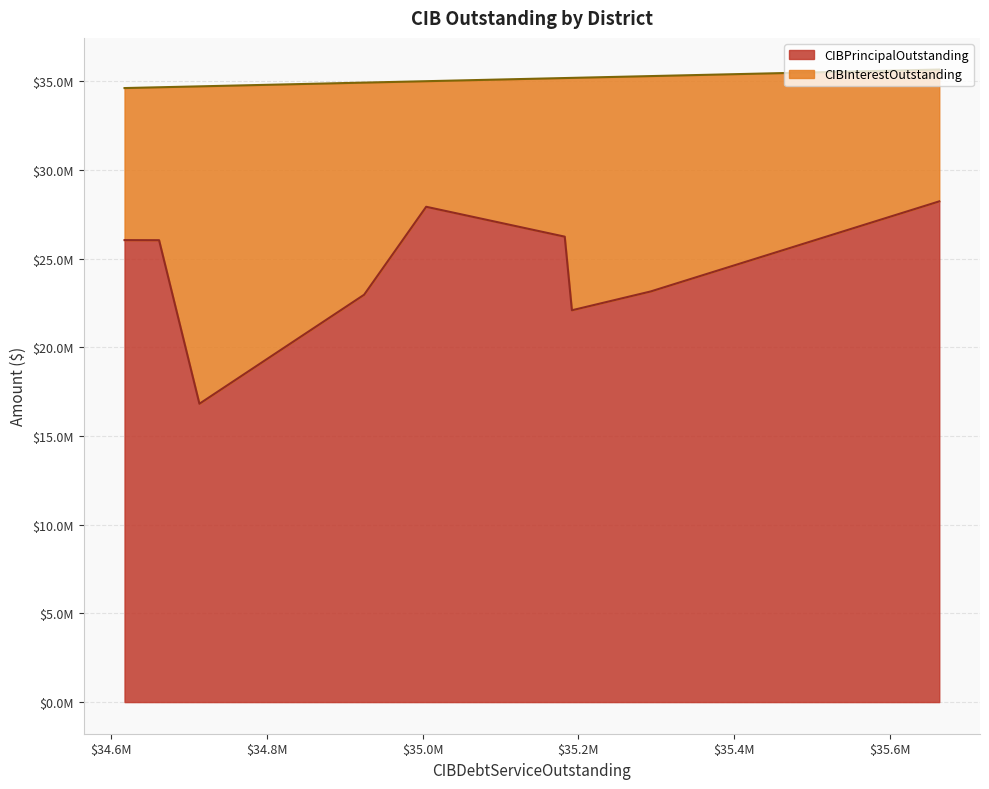

List the labels in order of CIBInterestOutstanding value, smallest first.

Harris County MUD 153, Fort Bend County MUD 165, Brazoria County MUD 29, Montgomery County MUD 09, Harris County MUD 531, Fort Bend County MUD 024, Harris County MUD 538, Rockwall County MUD 8, Joshua Farms MMD 1